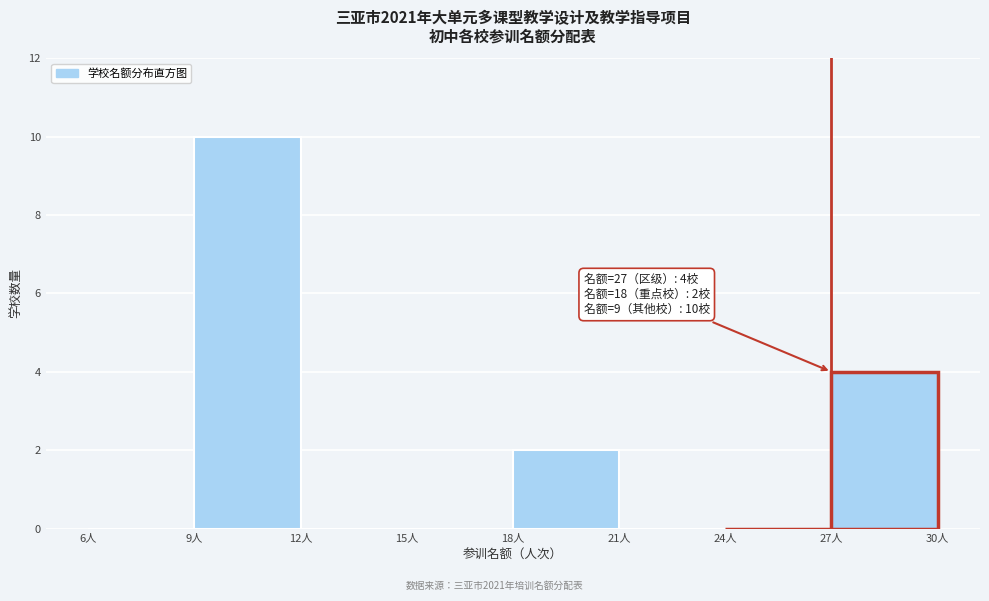

Over which range of the x-axis is the bar tallest?

9 to 12